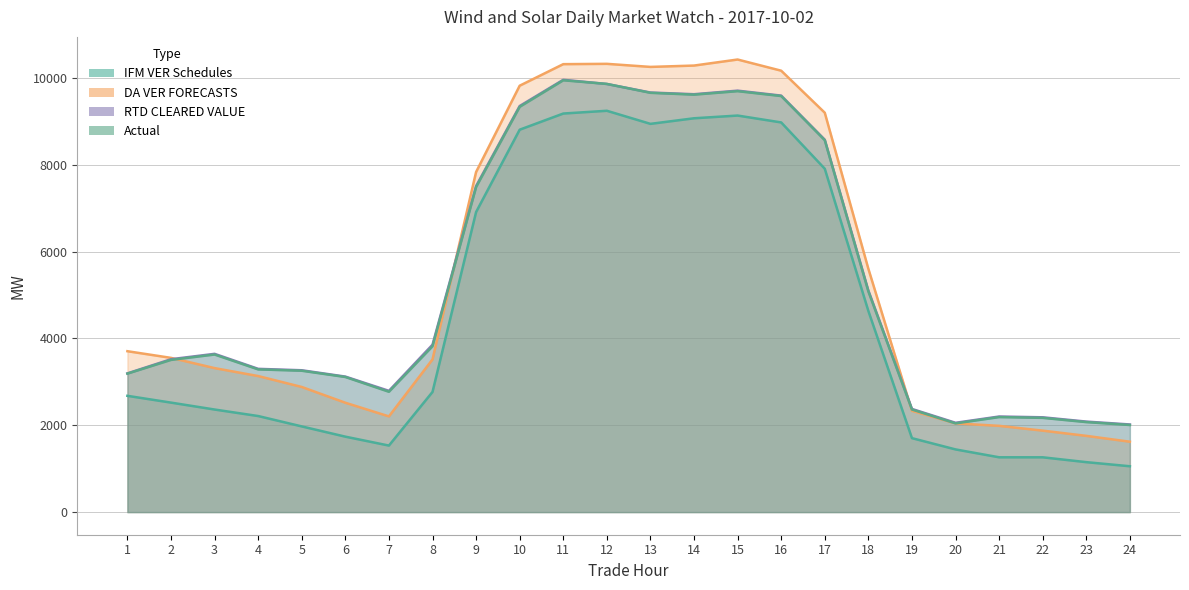

How many times do RTD CLEARED VALUE and DA VER FORECASTS cross each other?

3